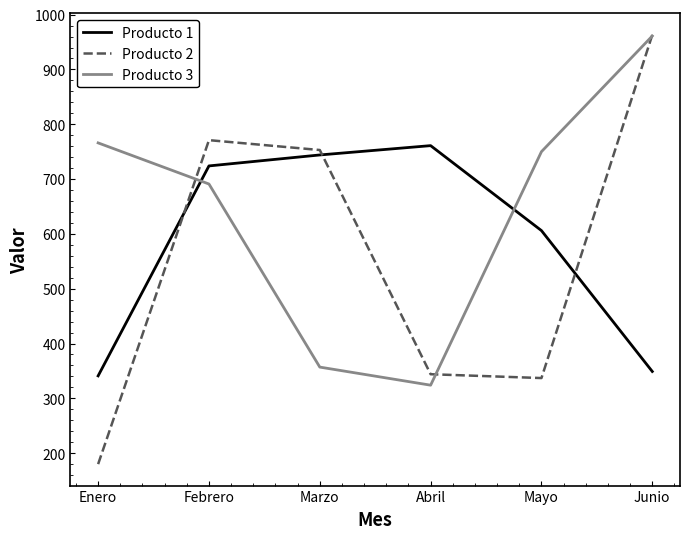

Which series has the widest spread of values?

Producto 2